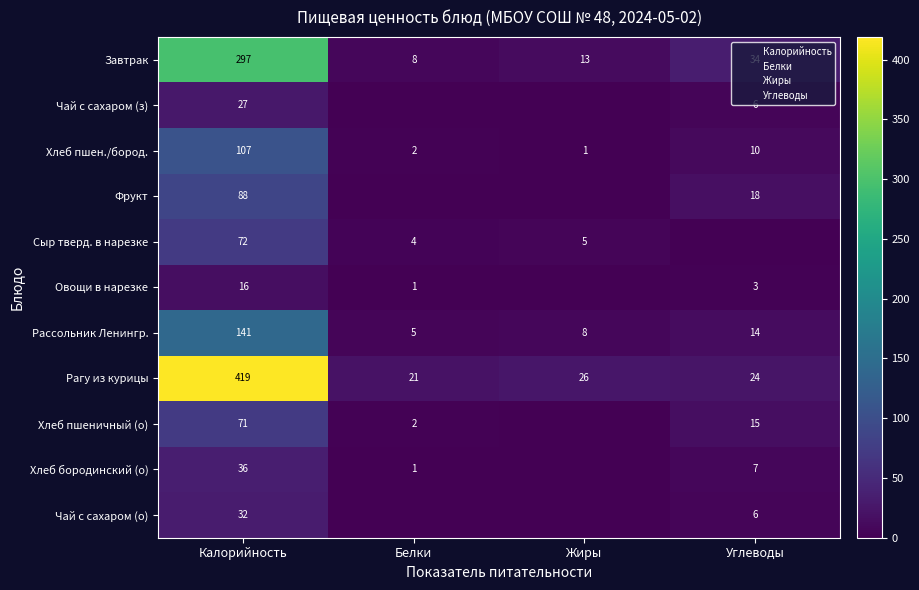

True or false: Рассольник Ленингр. has a value of 2 at Белки.

False